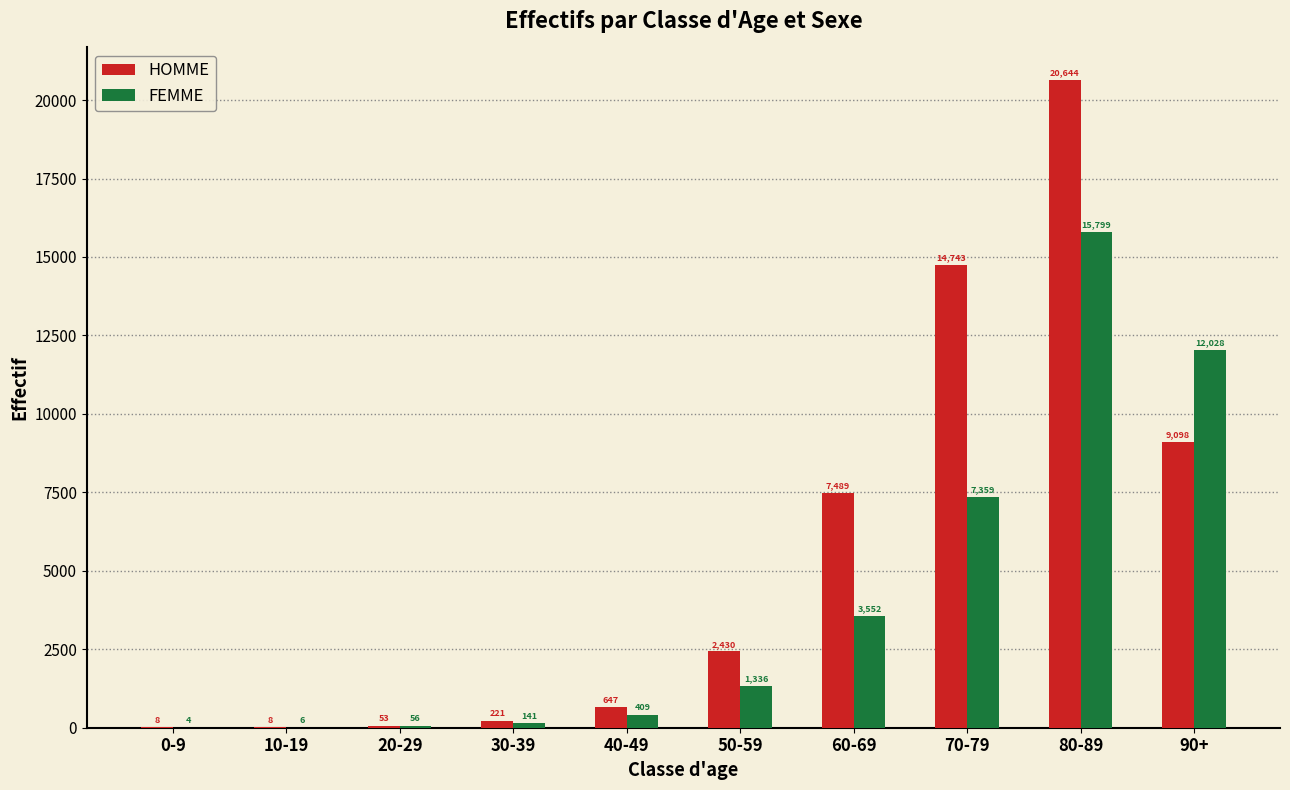

Where is FEMME nearest to the value 7901?

70-79